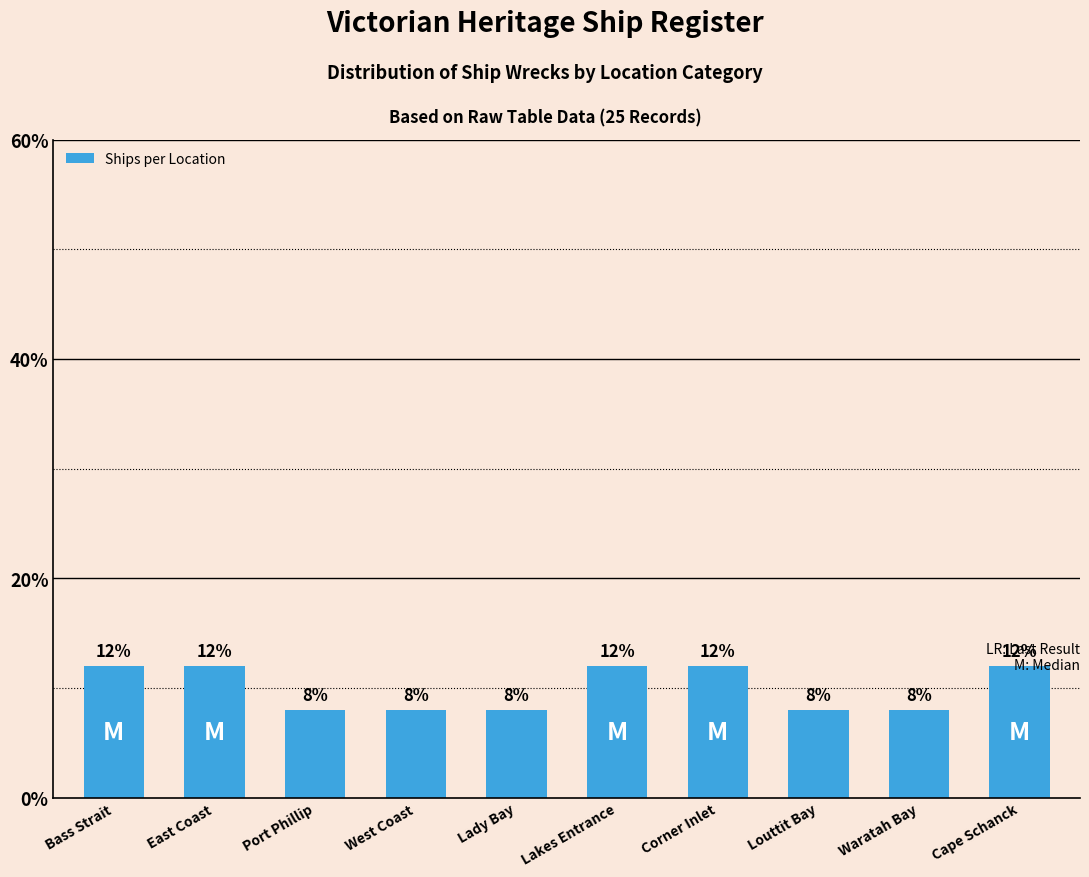

How many bars are there in total?

10